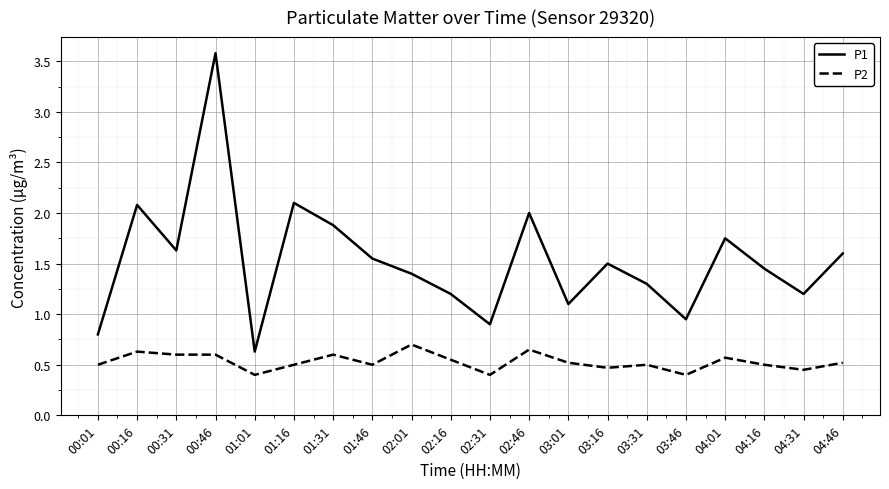

At which category does P1 reach its first local valley?

00:31